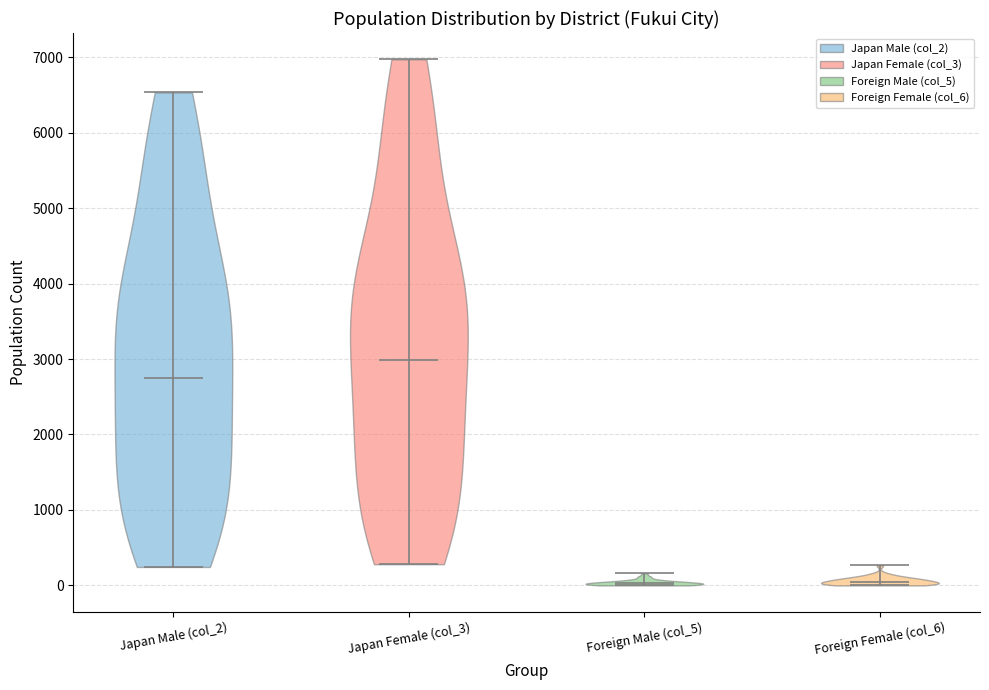

Reading left to right, read every violin against the y-axis: where its median line is, and the lowest and highest points it reaches. The values are not printed on the chart, so give them approximately, as read against the axis.

Japan Male (col_2): median line 2700, lowest point 200, highest point 6500
Japan Female (col_3): median line 3000, lowest point 300, highest point 7000
Foreign Male (col_5): median line 0, lowest point 0, highest point 200
Foreign Female (col_6): median line 100, lowest point 0, highest point 300